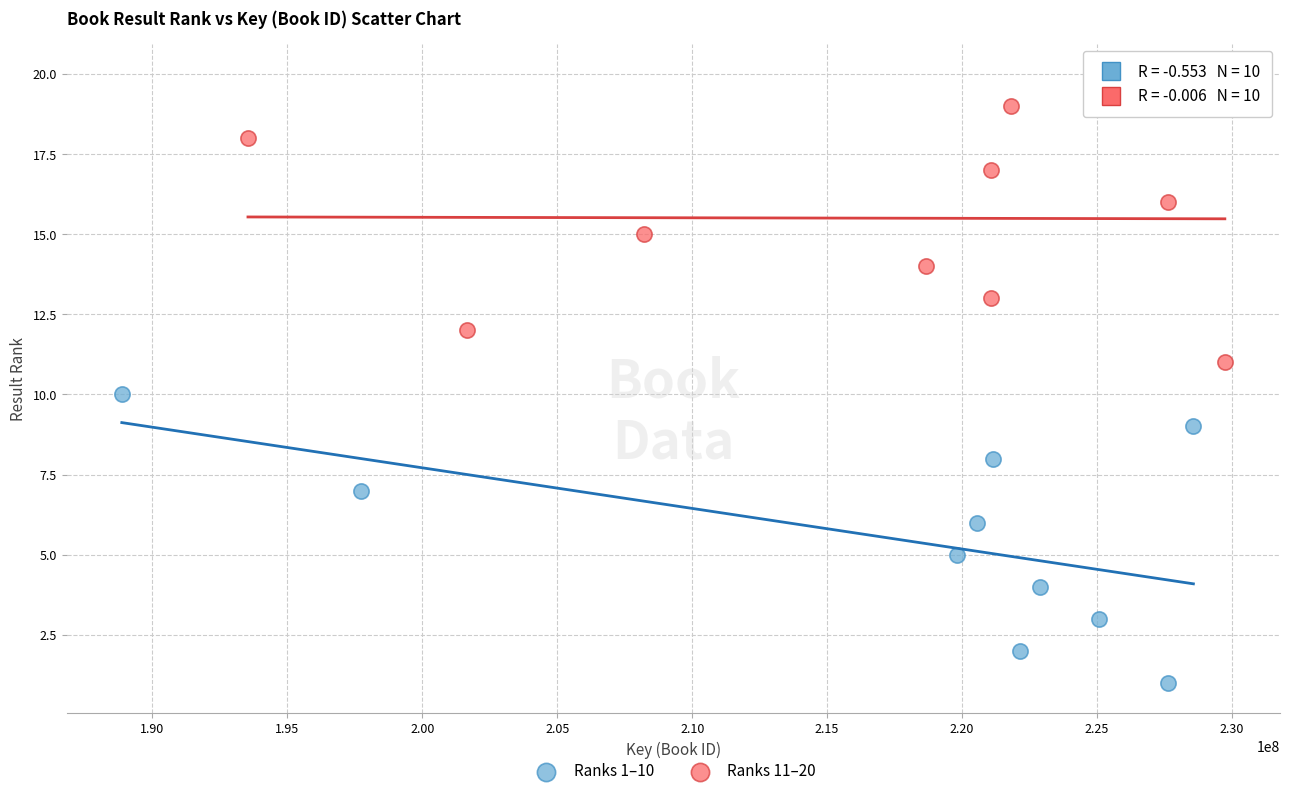

What are all the series names shown in the legend?

Ranks 1–10, Ranks 11–20